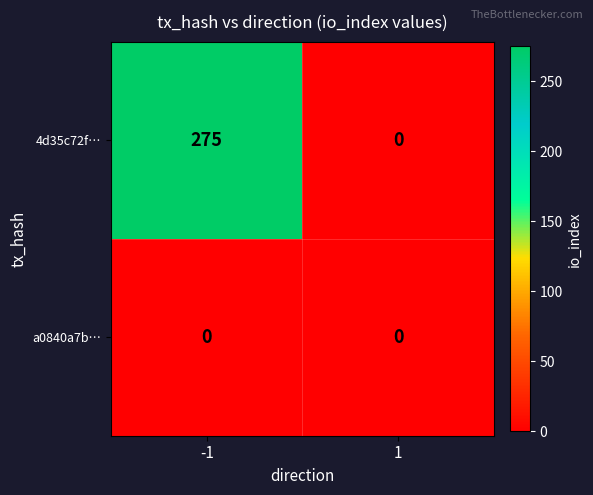

The 4d35c72f… series shows 275 at -1. True or false?

True